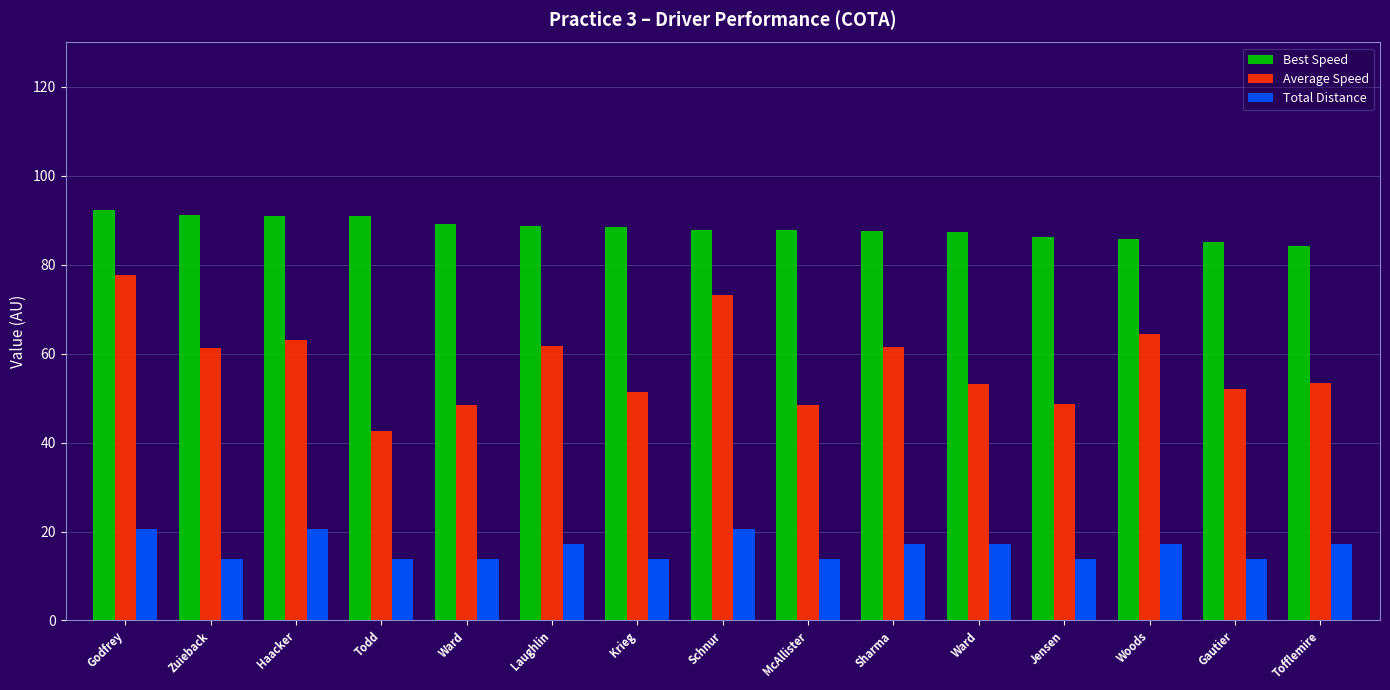

Does the chart contain any negative values?

No